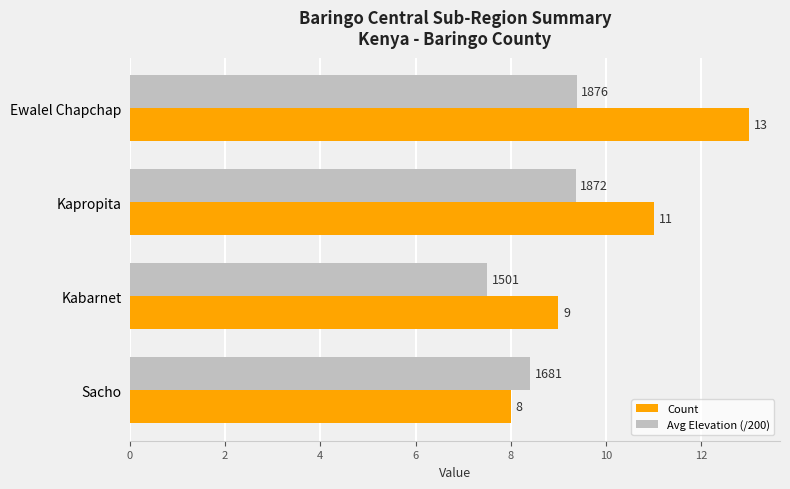

Is it true that Avg Elevation (/200) equals 8.4 at Sacho?

True